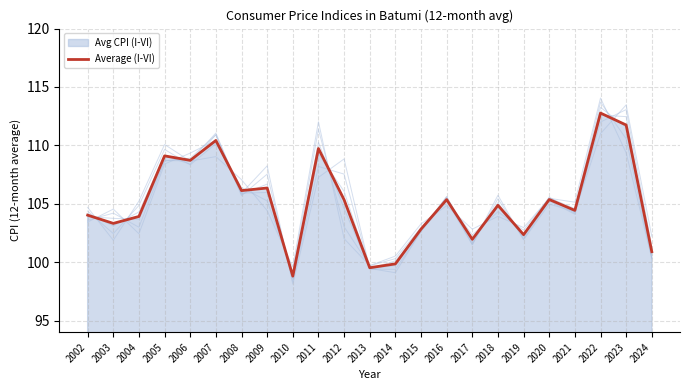

Which series has the widest spread of values?

I